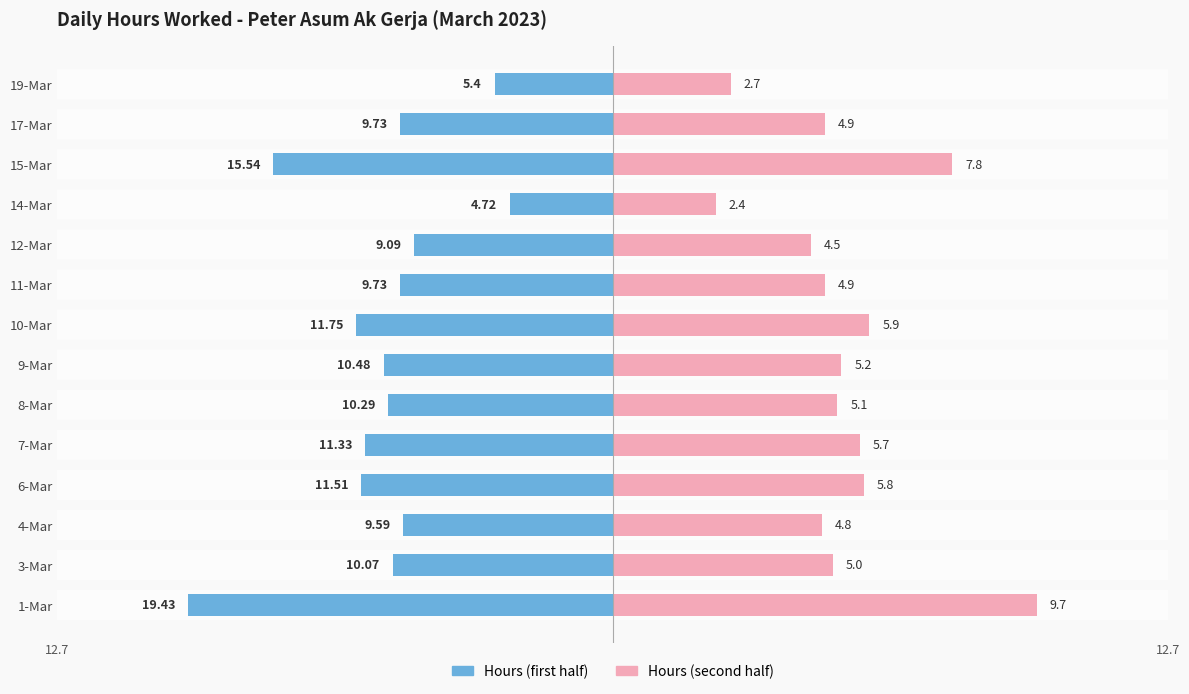

How many bars are there in total?

28